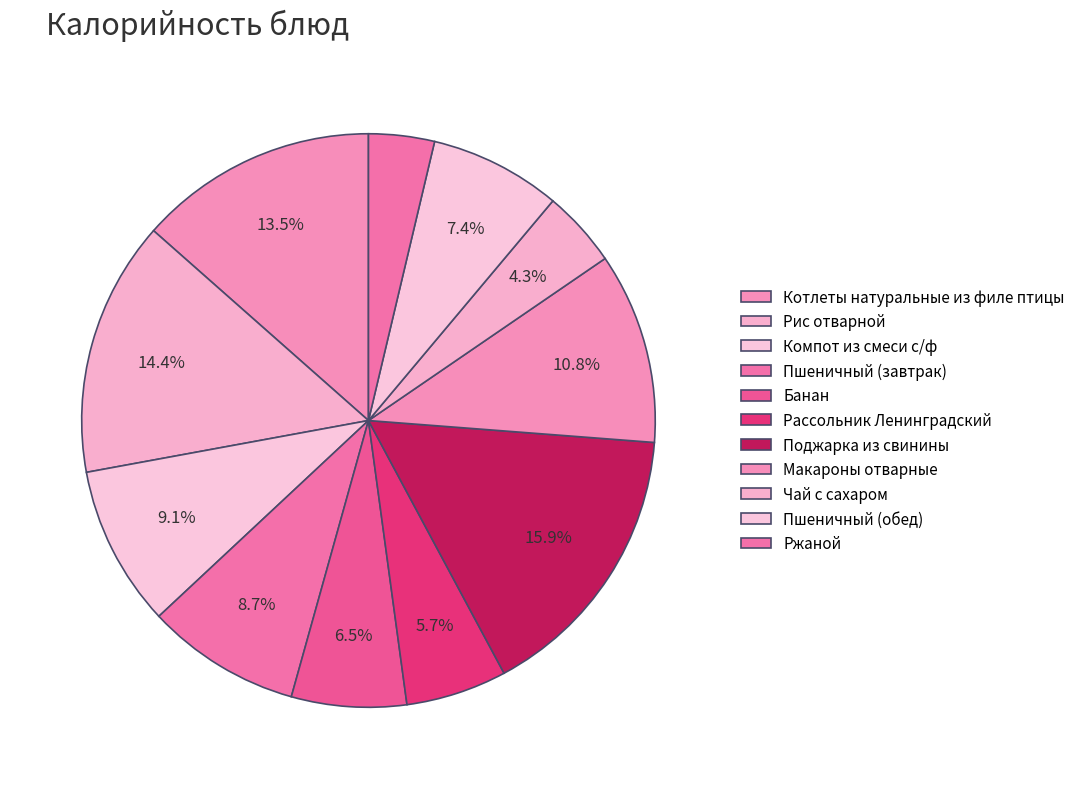

To the nearest percent, what portion does Компот из смеси с/ф represent?

9%